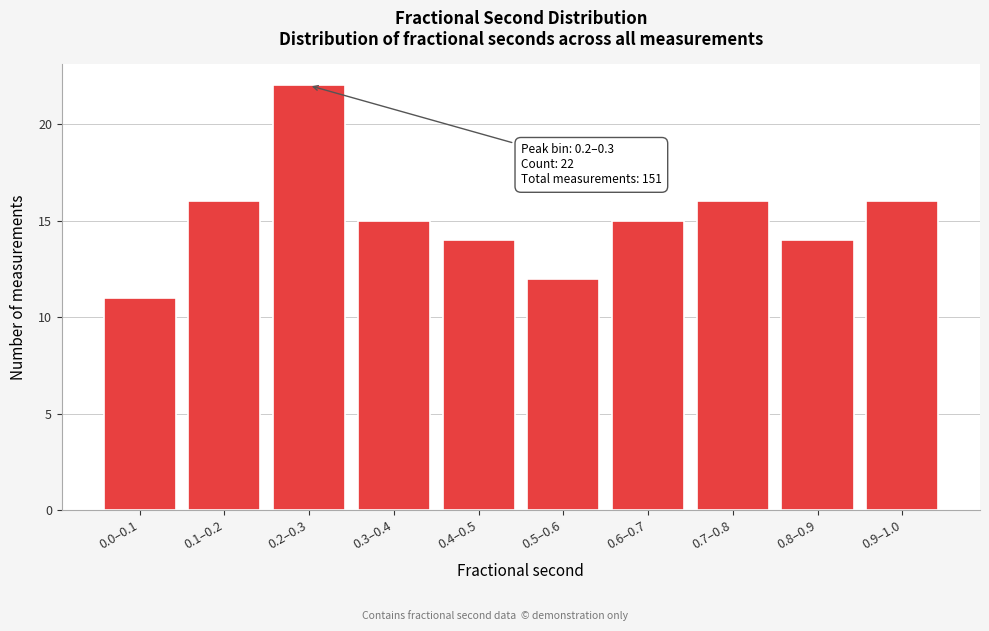

Reading left to right, extract all data points from this chart.

0.0–0.1=11	0.1–0.2=16	0.2–0.3=22	0.3–0.4=15	0.4–0.5=14	0.5–0.6=12	0.6–0.7=15	0.7–0.8=16	0.8–0.9=14	0.9–1.0=16